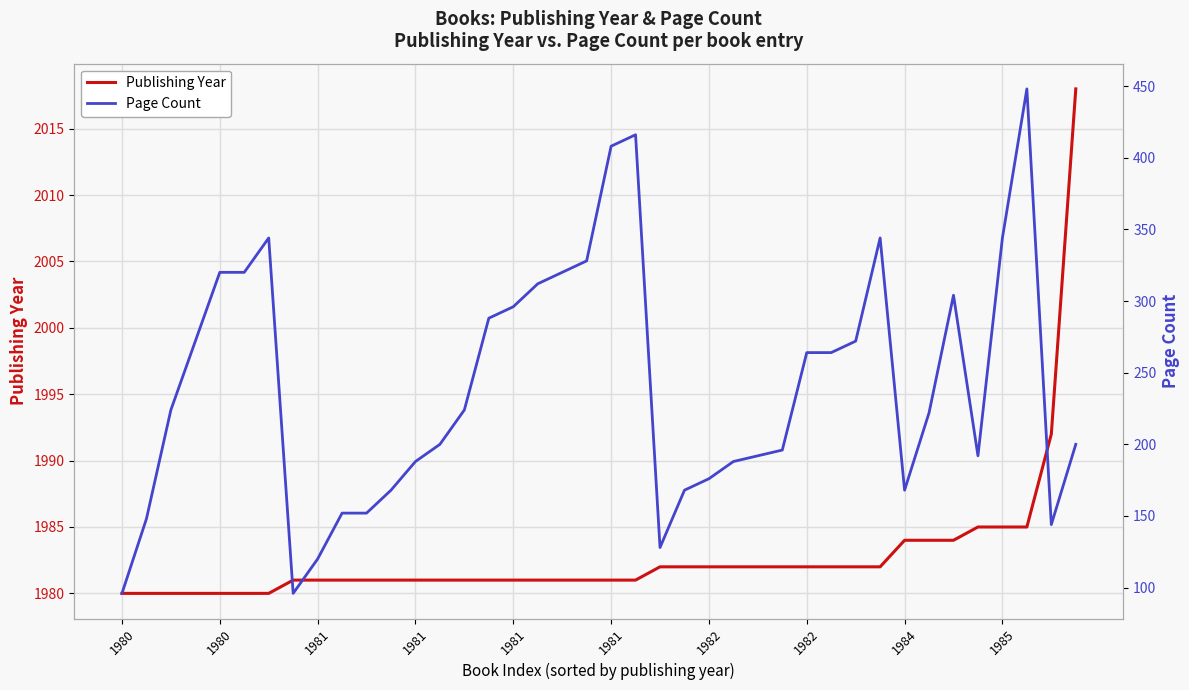

What is the total value across all series at 30?

2254